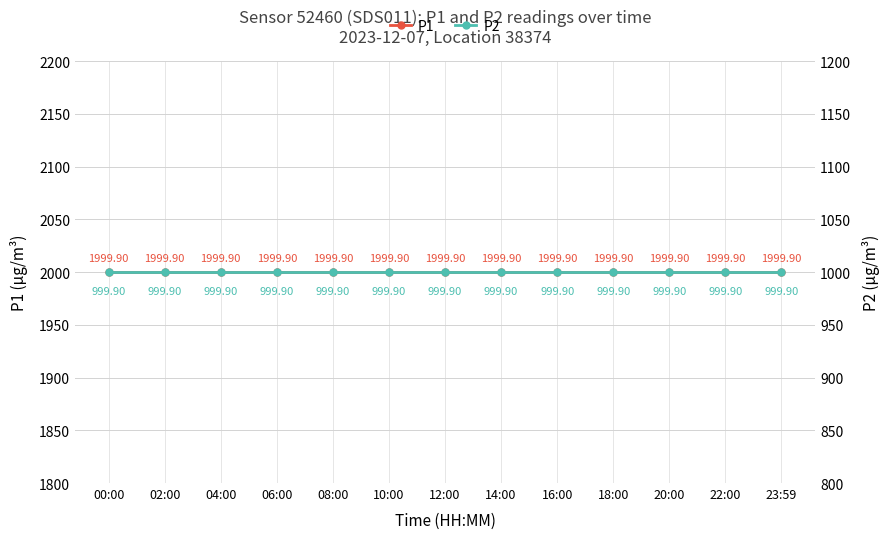

List the series in order of their overall mean, lowest first.

P2, P1